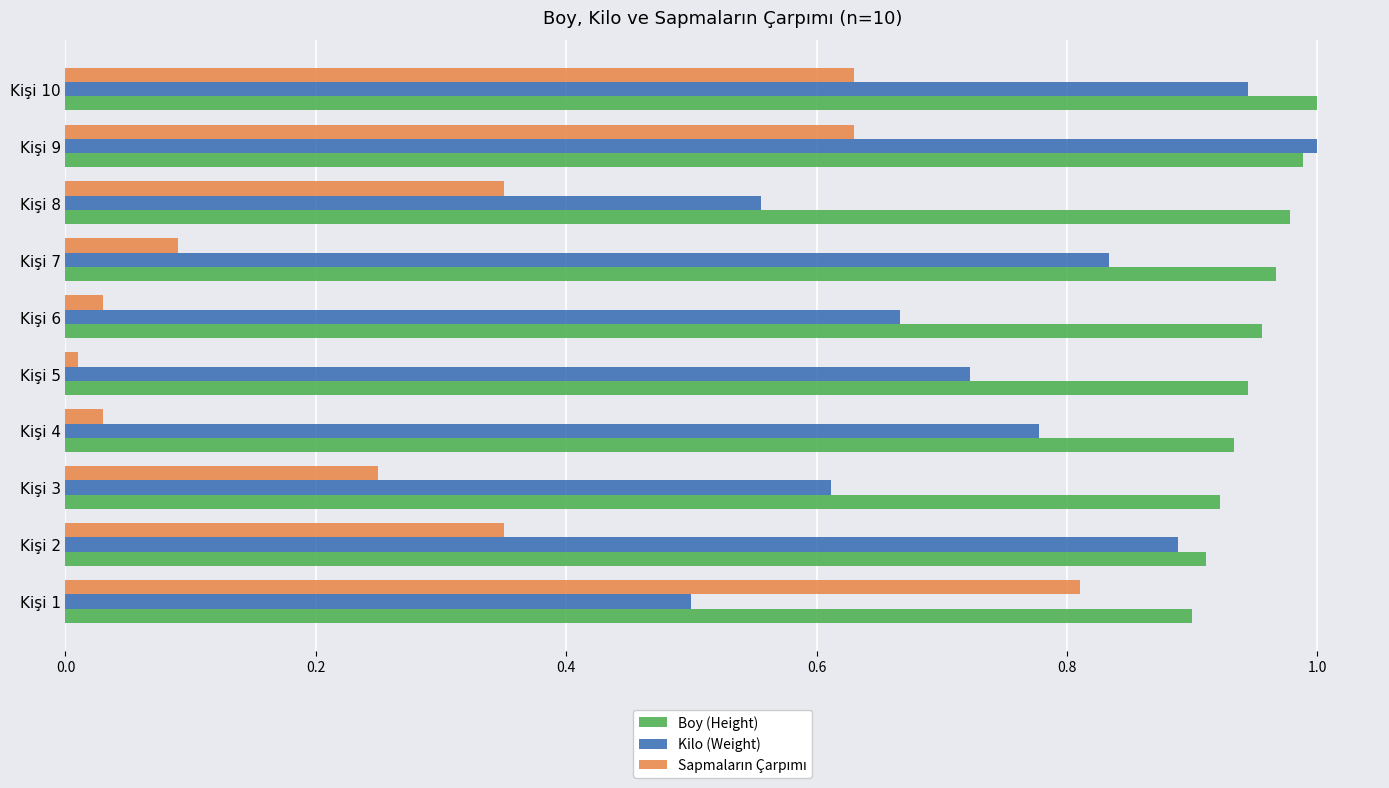

Which series has the largest total across all categories?

Boy (Height)